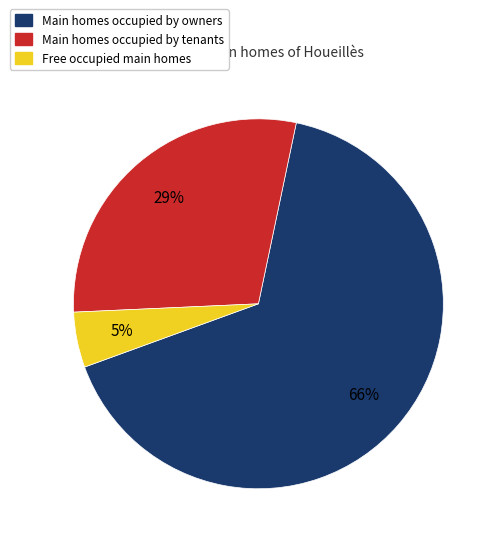

To the nearest percent, what is the difference between the largest and smallest slice percentages?

61%